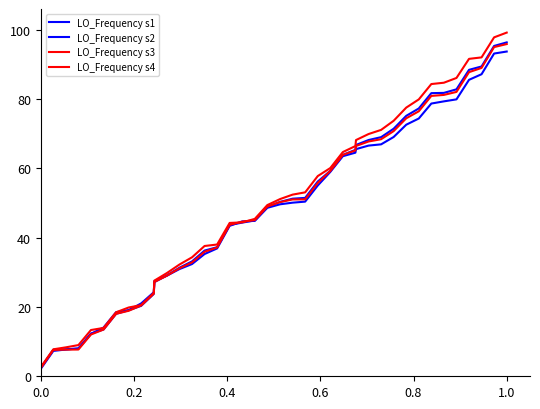

At how many categories does at least one series exceed 50?

20